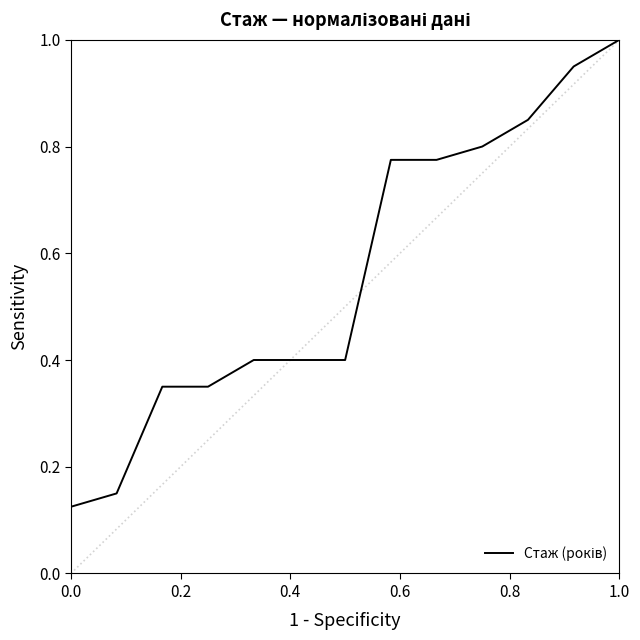

What is the maximum value shown in the chart?

1.0